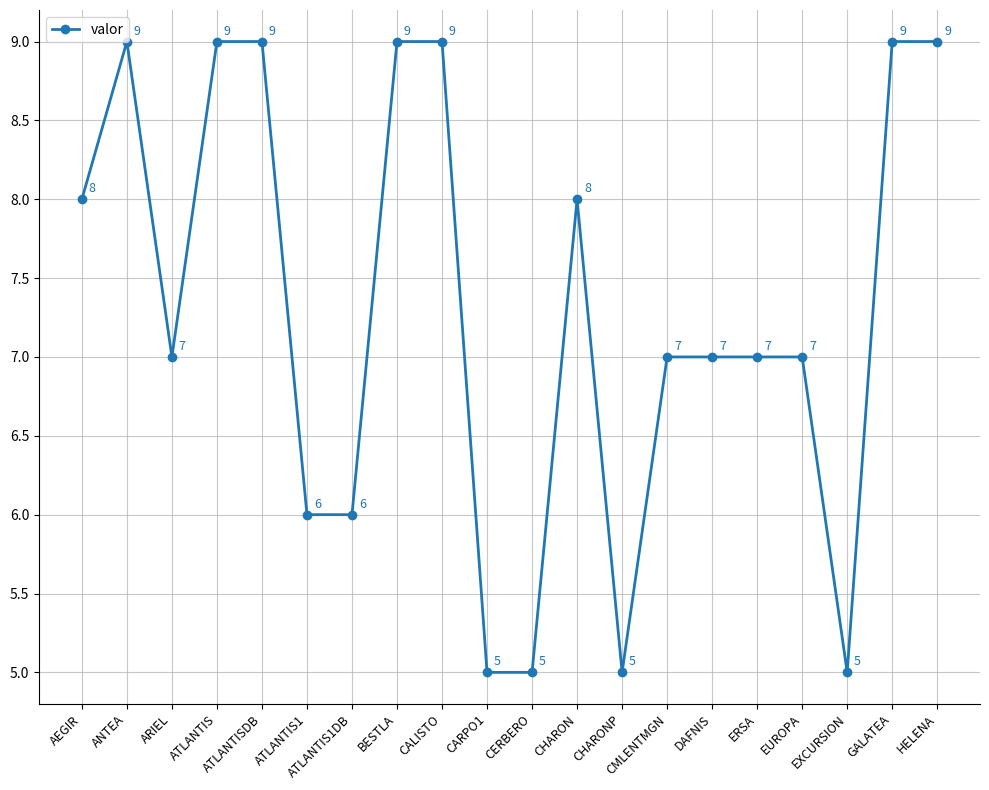

What is the sum of the values at ATLANTIS1 and CARPO1?

11